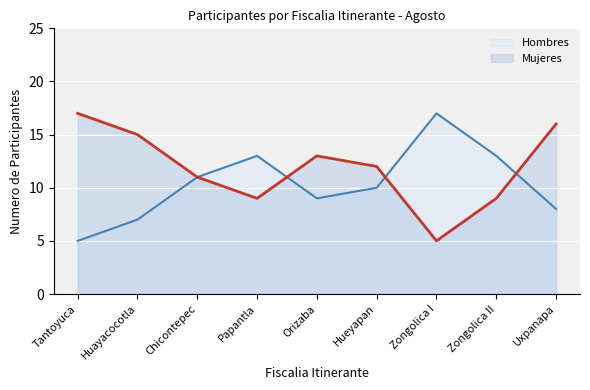

At which label is Mujeres closest to 11?

Chicontepec